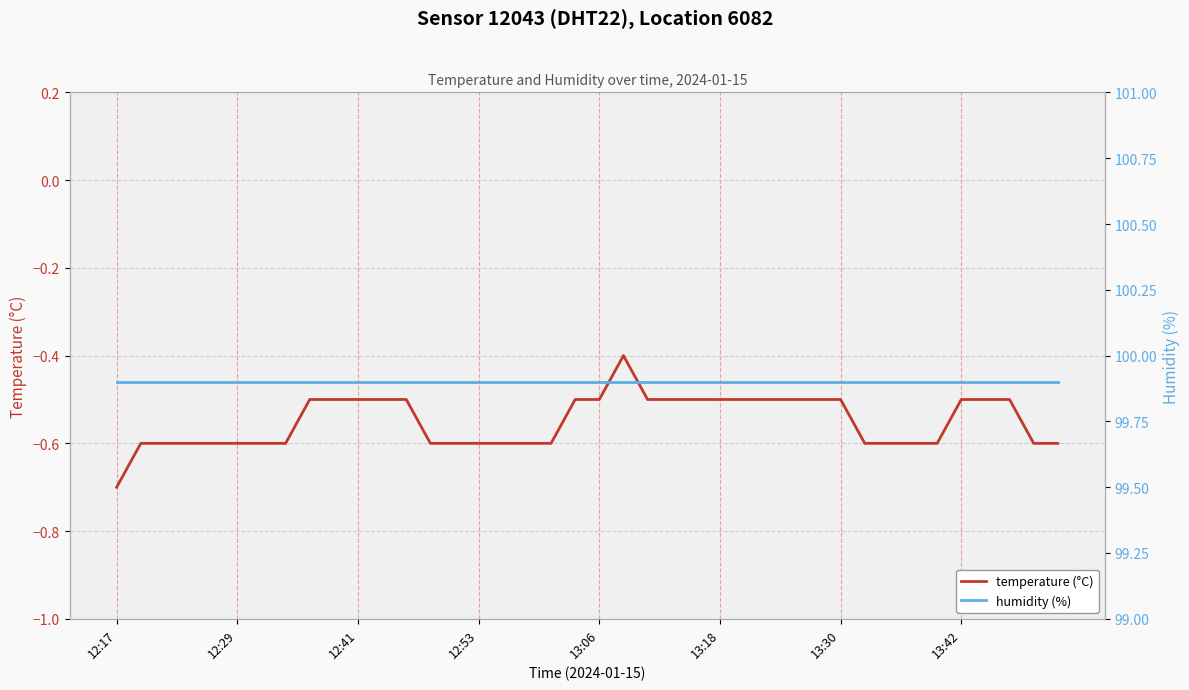

Rank the series by their average value, from highest to lowest.

humidity (%), temperature (°C)